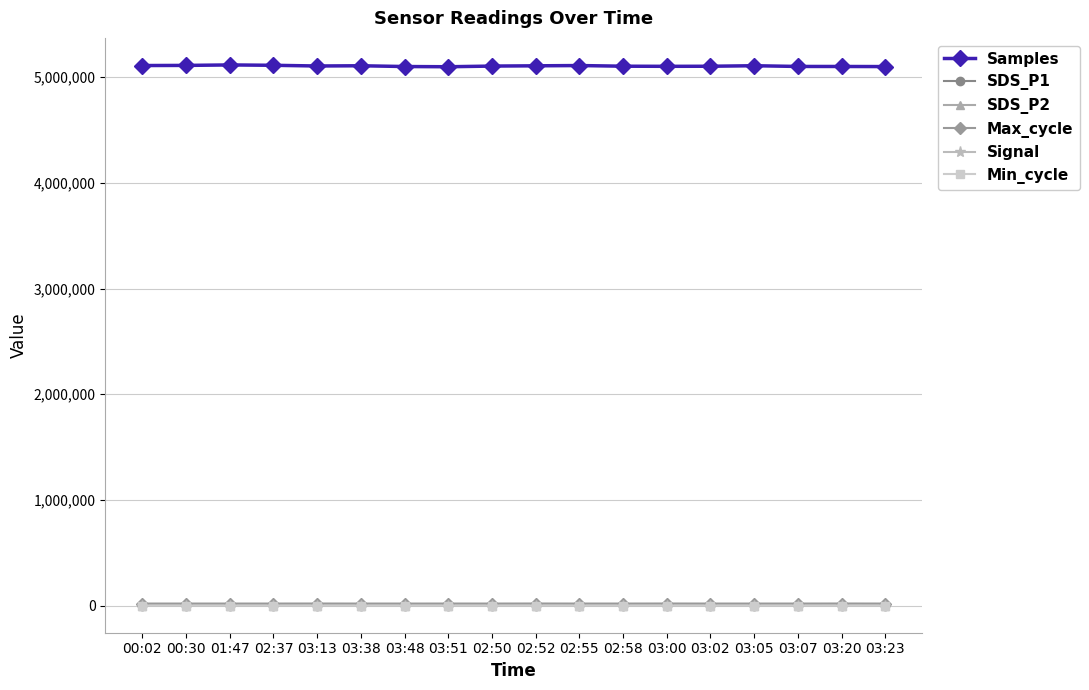

How many Min_cycle values are between 28 and 29?

14